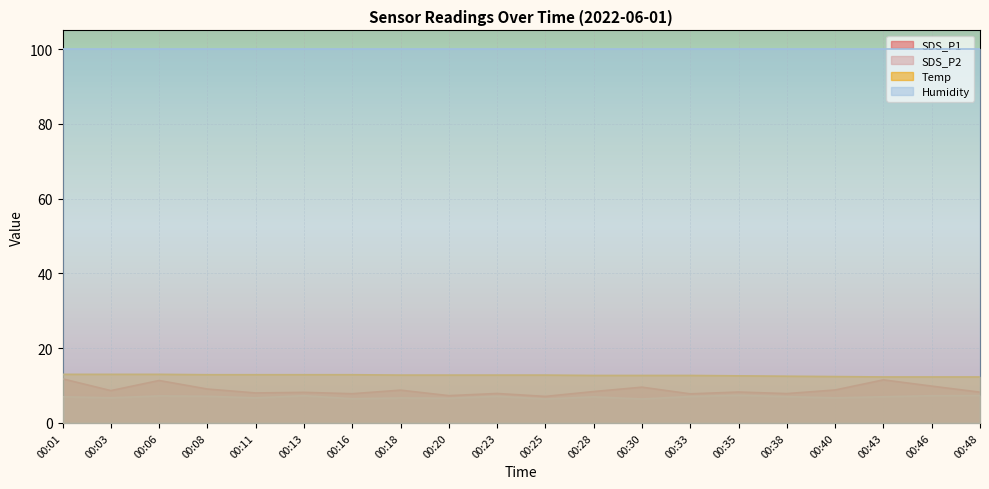

What is the greatest value displayed?

99.9